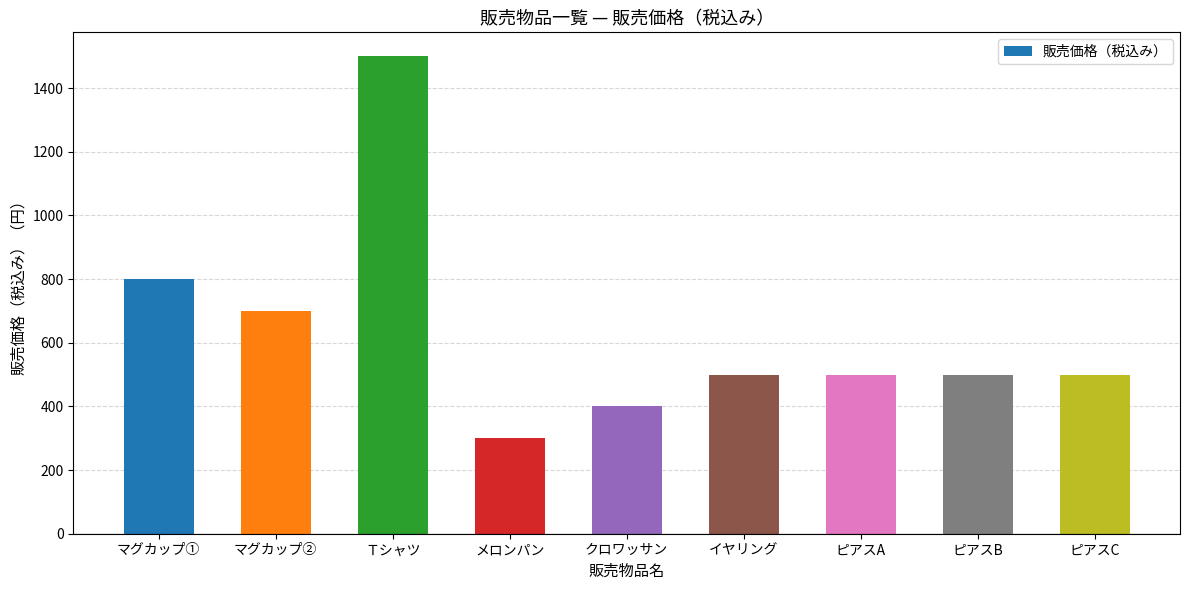

How many values are below 500?

2